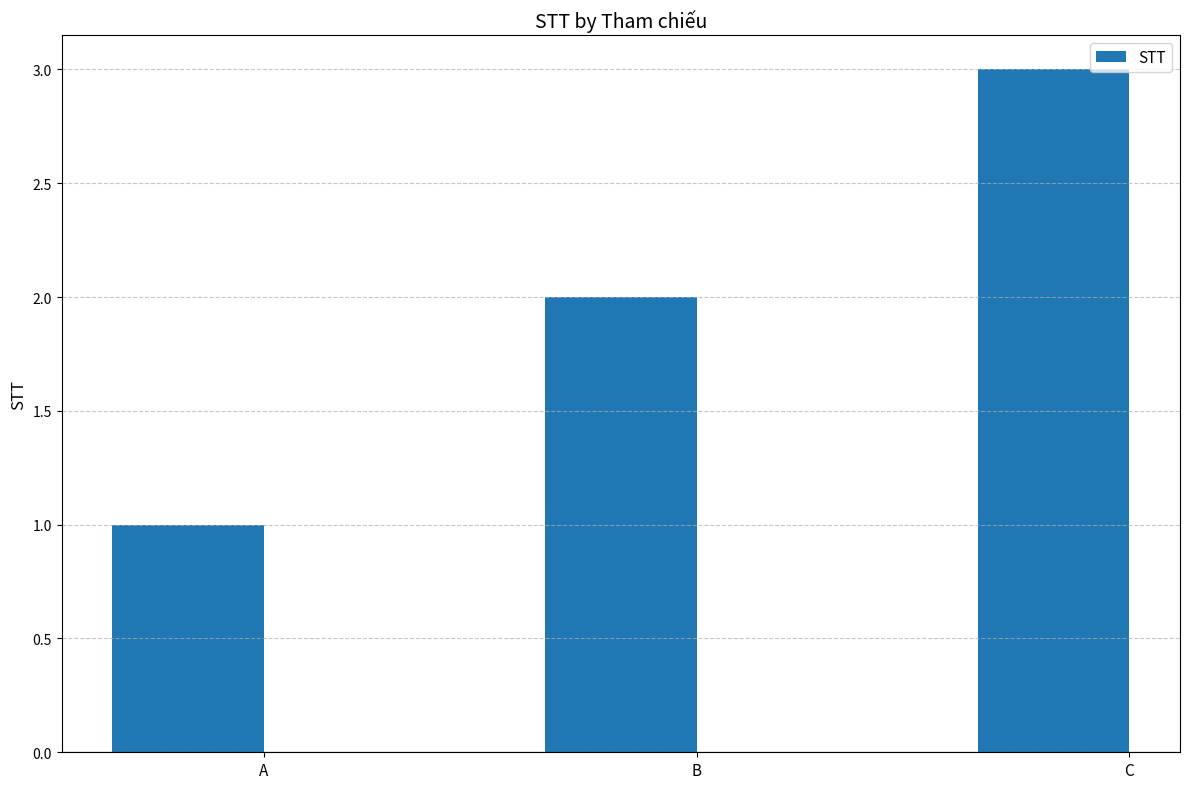

At which label is the value closest to 2?

B